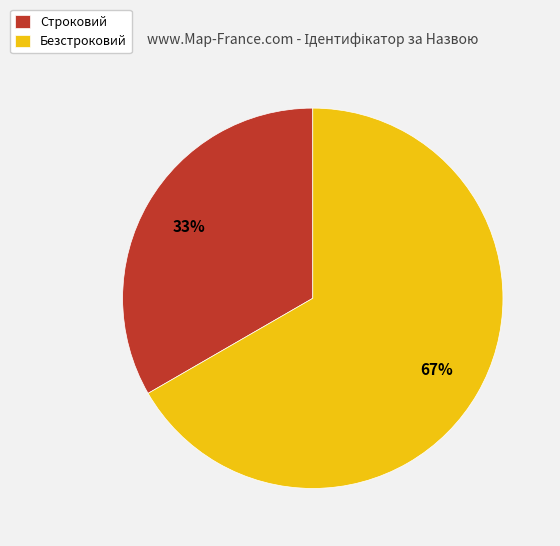

Is the sum of Строковий and Безстроковий greater than half?

Yes